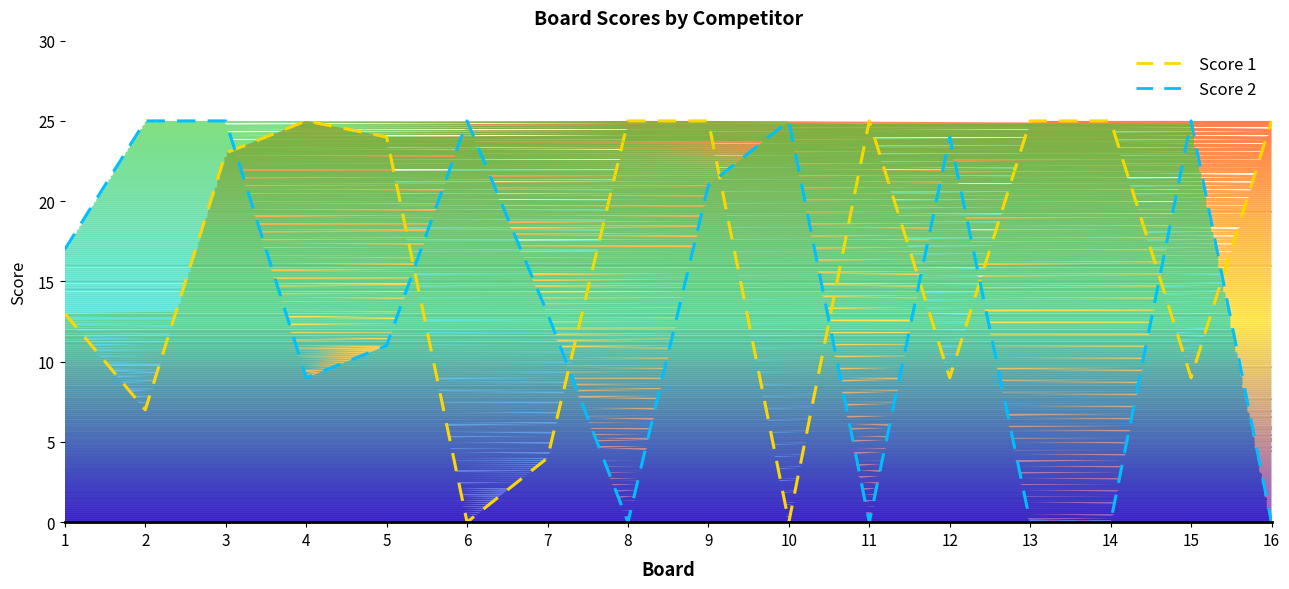

At which category is the sum across all series the highest?

3